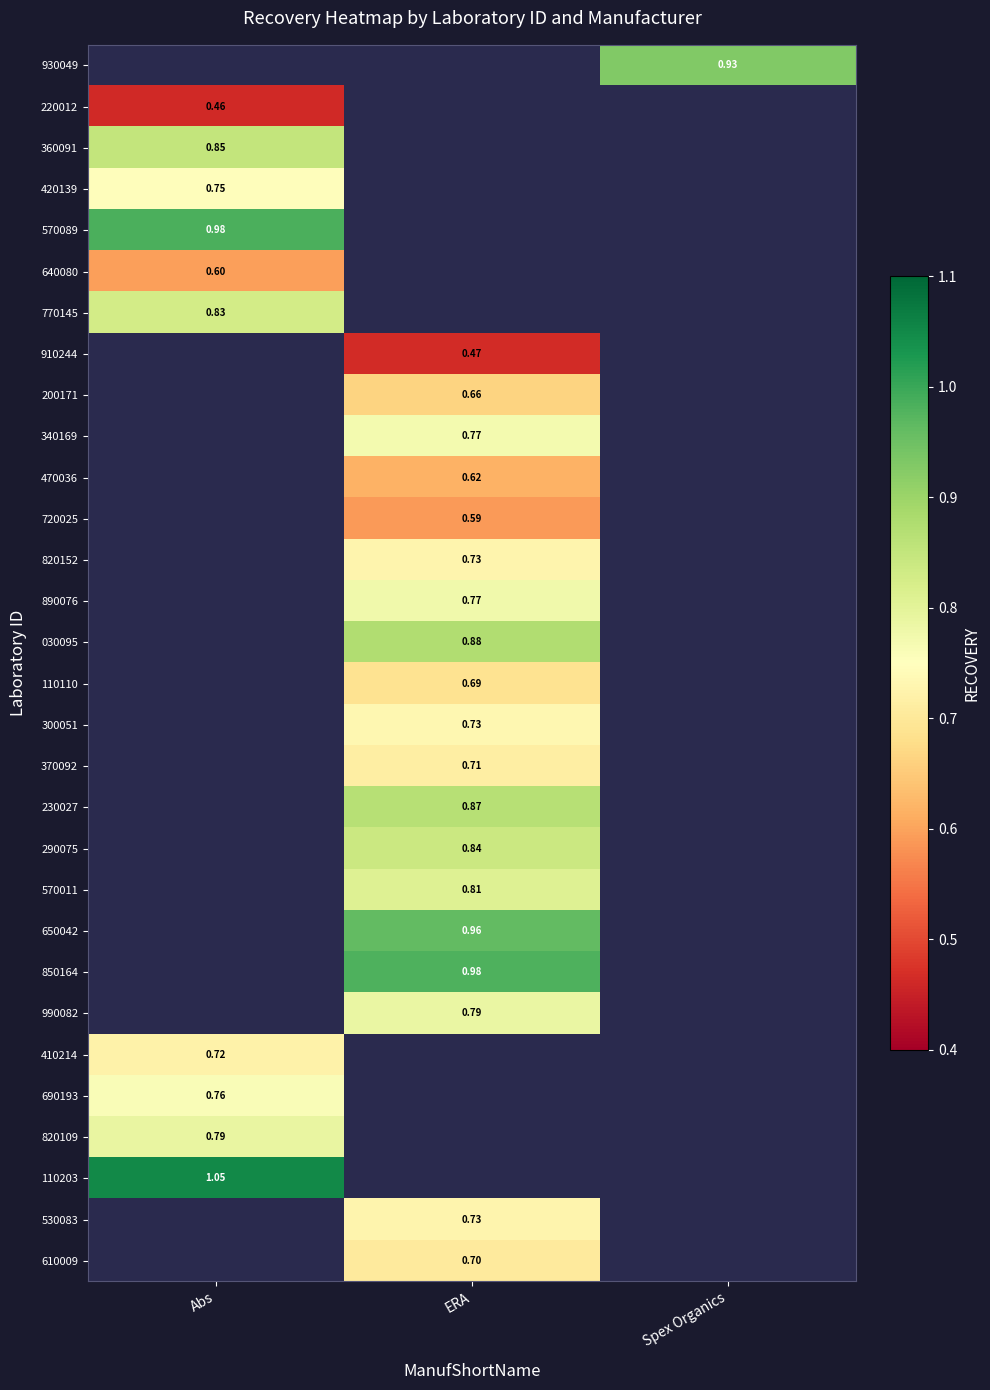

What is the smallest value displayed?

0.5